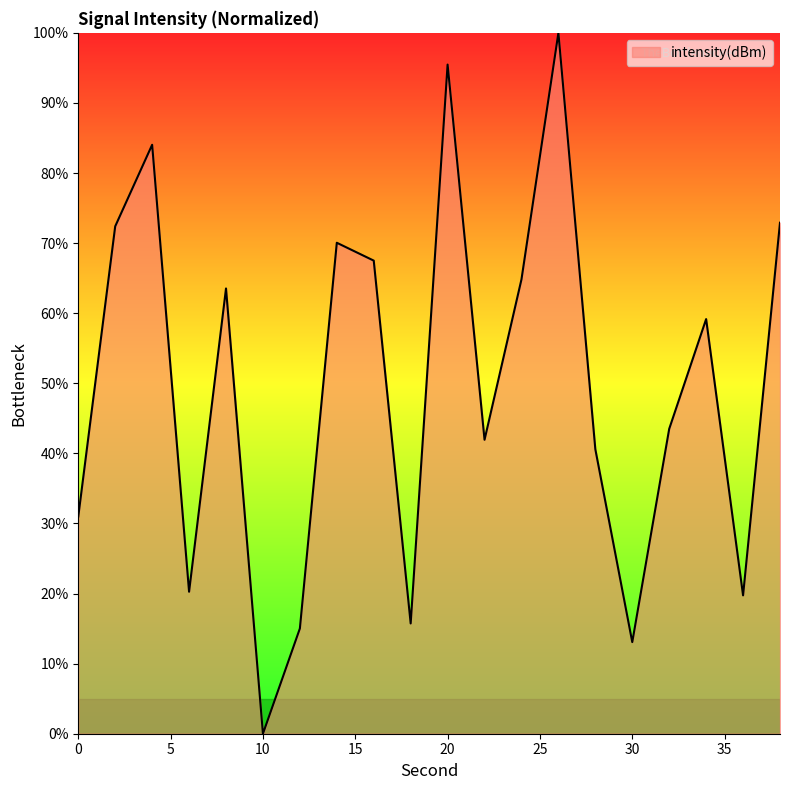

What is the greatest value displayed?

100.0